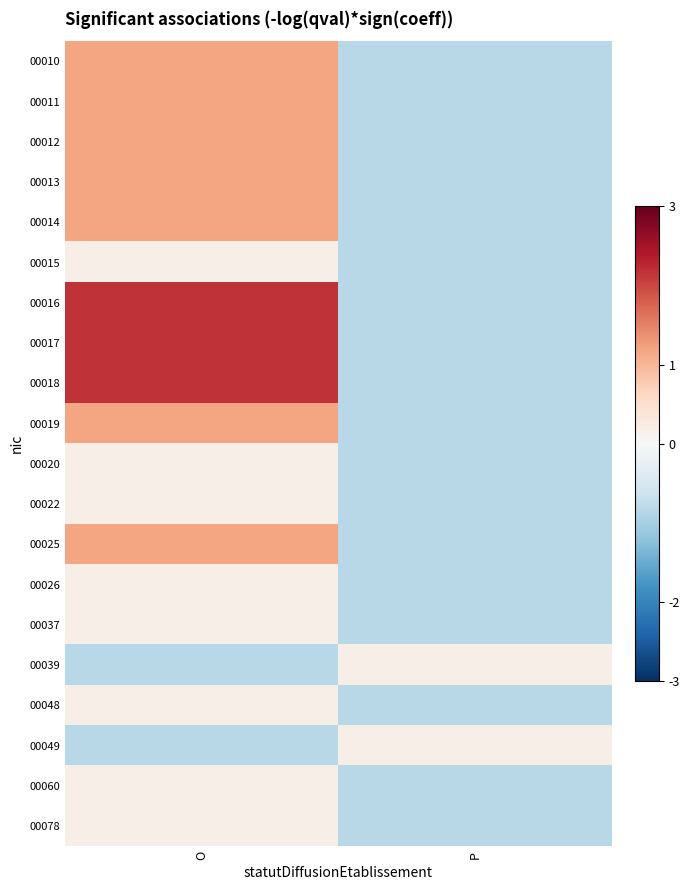

What is the smallest value displayed?

-0.8